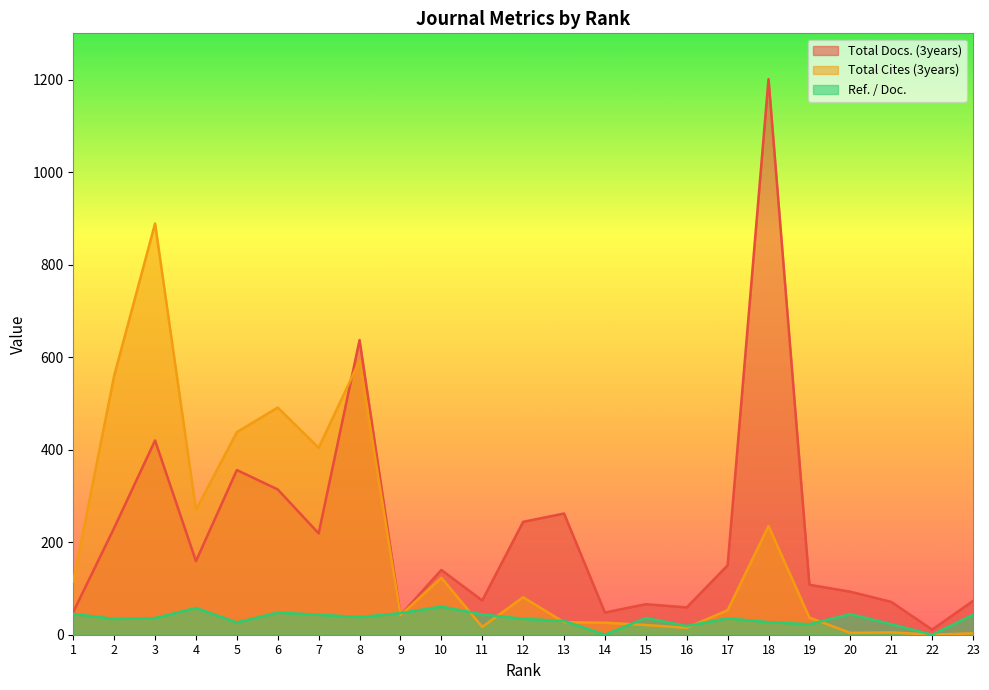

What is the value of the Total Docs. (3years) point at the 9th from the left?

42.0